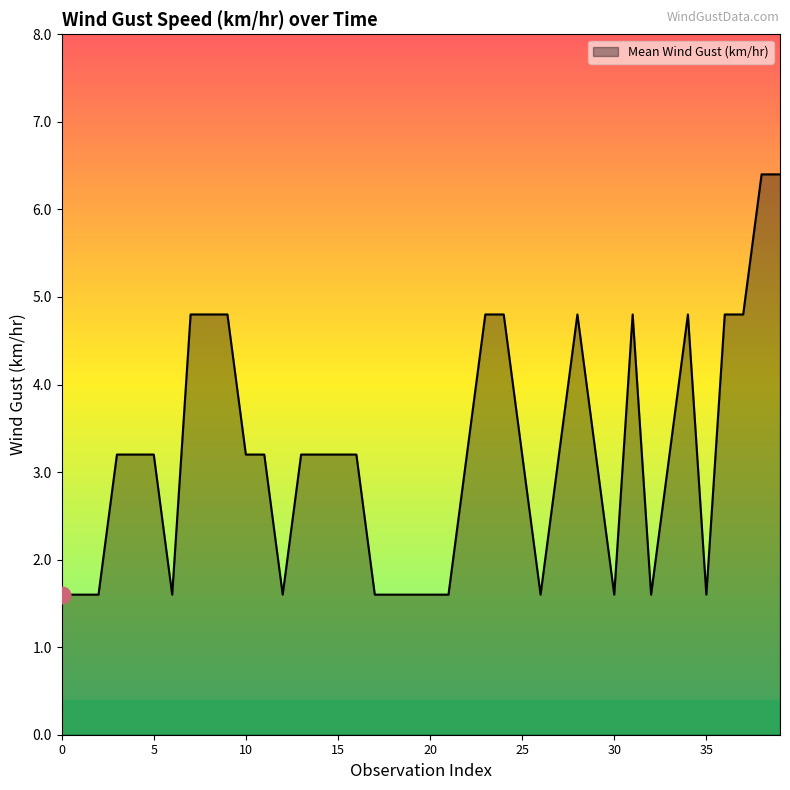

What is the minimum value shown in the chart?

1.6